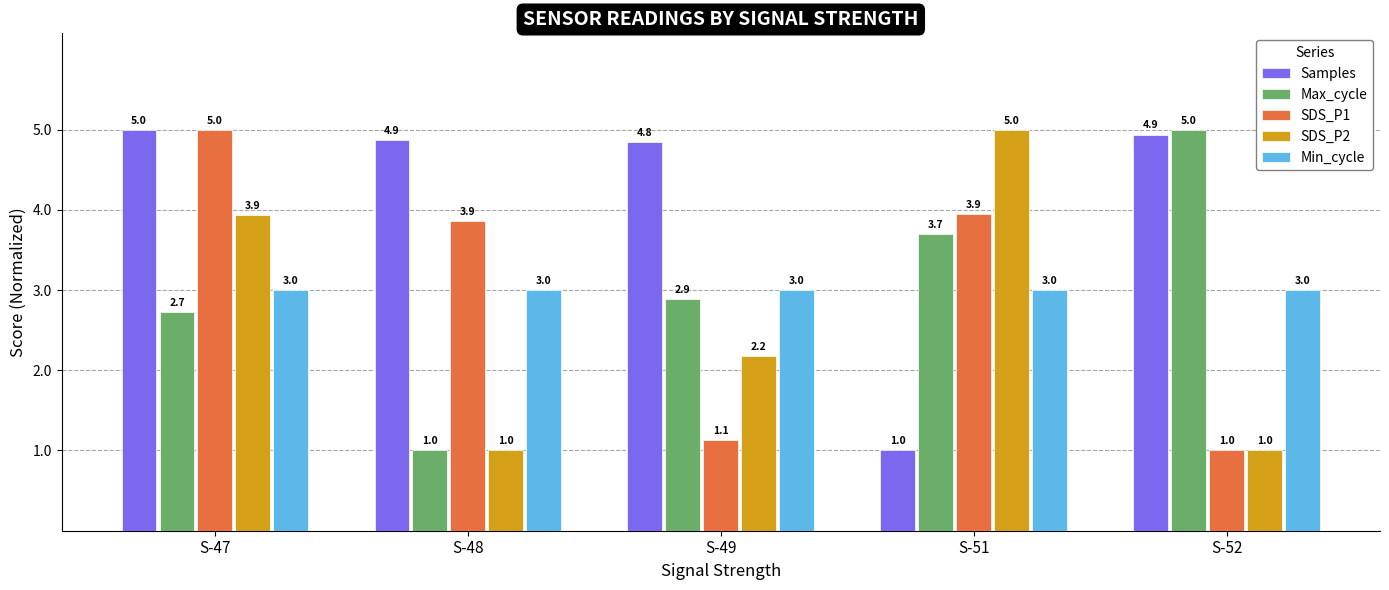

At how many categories does at least one series exceed 4?

5